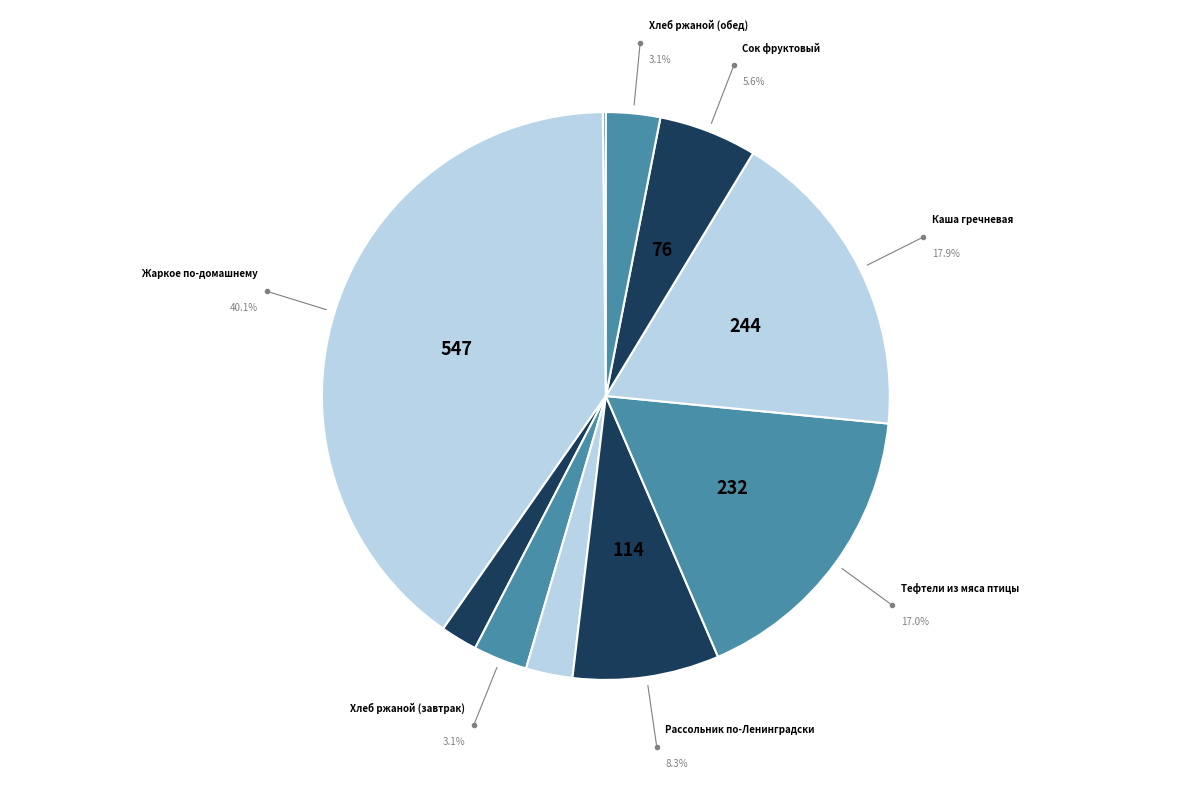

How many segments does this pie chart have?

10